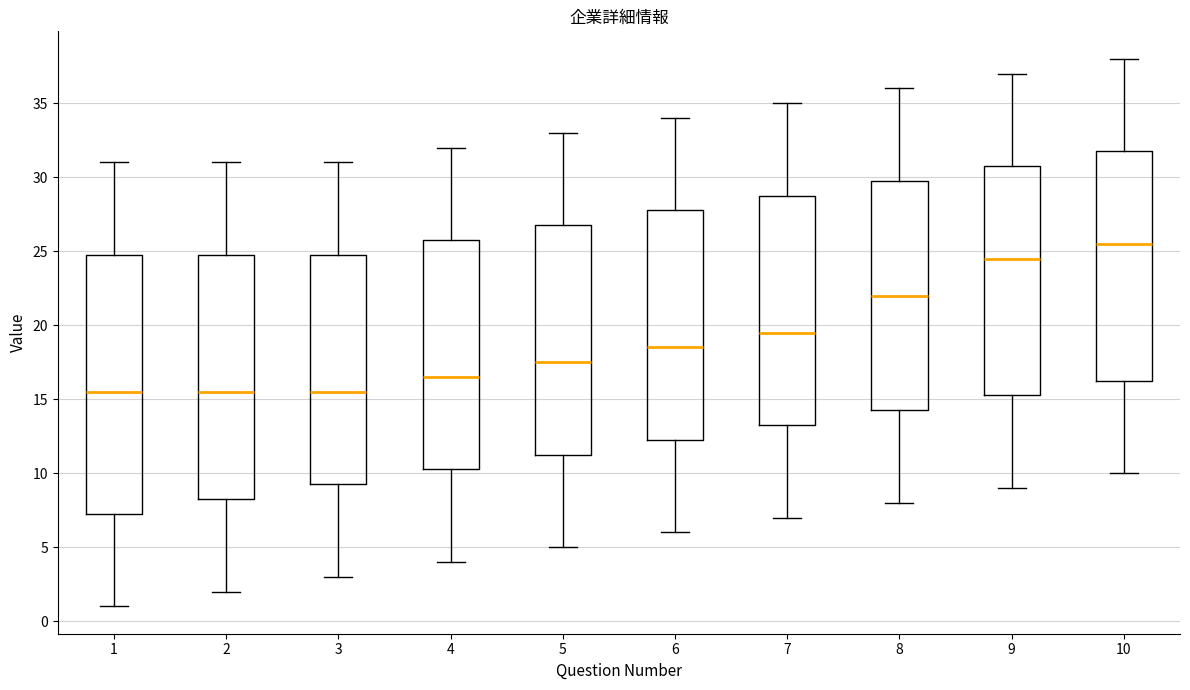

Comparing the boxes themselves (not the whiskers), which one is the tallest?

1